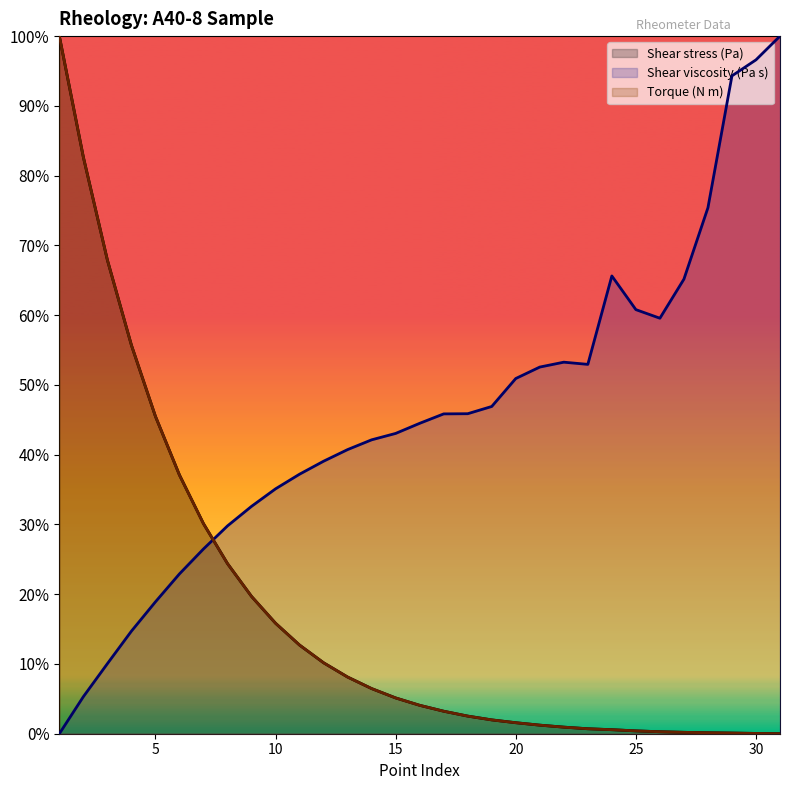

True or false: Shear viscosity (Pa s) has more than 1 interior local peaks.

True